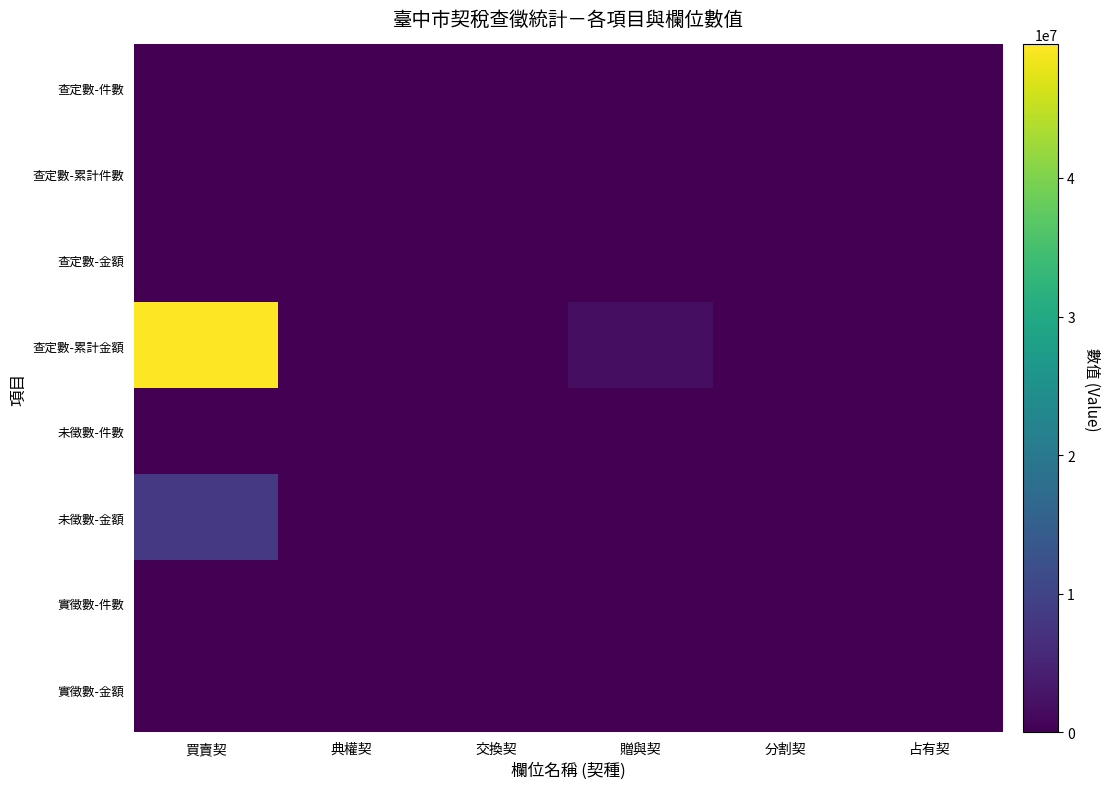

Reading left to right, list all the values displayed in this chart.

查定數-件數: 買賣契=-2	典權契=0	交換契=0	贈與契=0	分割契=0	占有契=0
查定數-累計件數: 買賣契=1204	典權契=0	交換契=2	贈與契=91	分割契=0	占有契=0
查定數-金額: 買賣契=-1999	典權契=0	交換契=0	贈與契=0	分割契=0	占有契=0
查定數-累計金額: 買賣契=49635196	典權契=0	交換契=2100	贈與契=1758501	分割契=0	占有契=0
未徵數-件數: 買賣契=117	典權契=0	交換契=0	贈與契=7	分割契=0	占有契=0
未徵數-金額: 買賣契=8322776	典權契=0	交換契=0	贈與契=78933	分割契=0	占有契=0
實徵數-件數: 買賣契=0	典權契=0	交換契=0	贈與契=0	分割契=0	占有契=0
實徵數-金額: 買賣契=0	典權契=0	交換契=0	贈與契=0	分割契=0	占有契=0